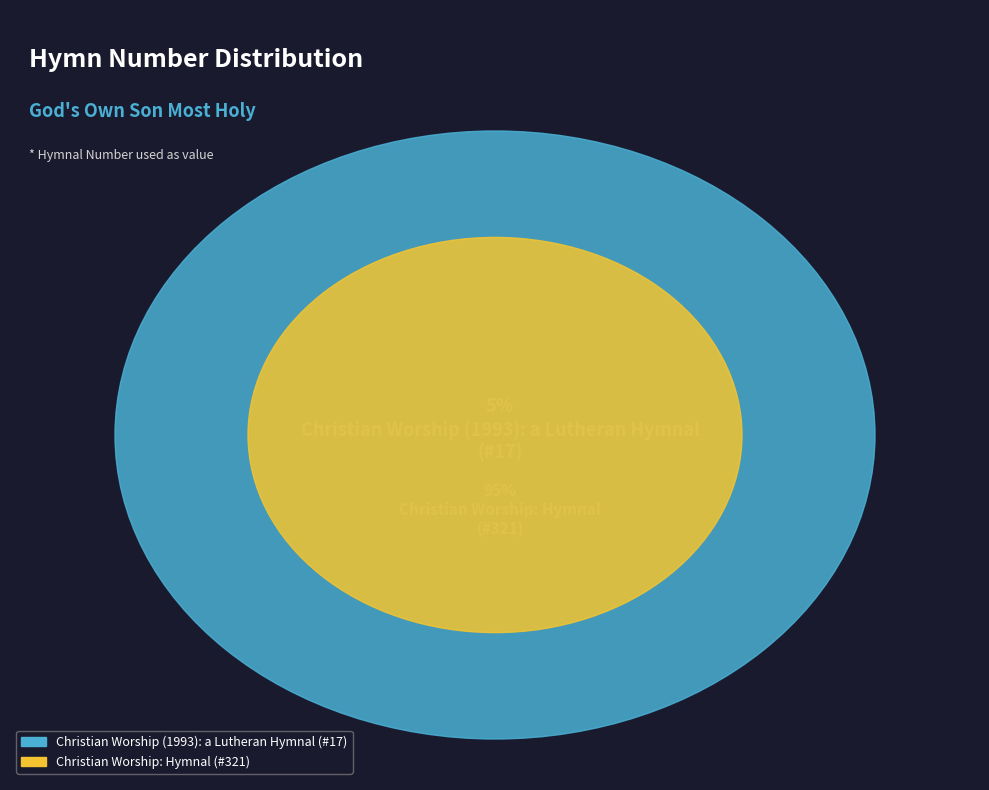

What is the majority slice?

Christian Worship: Hymnal